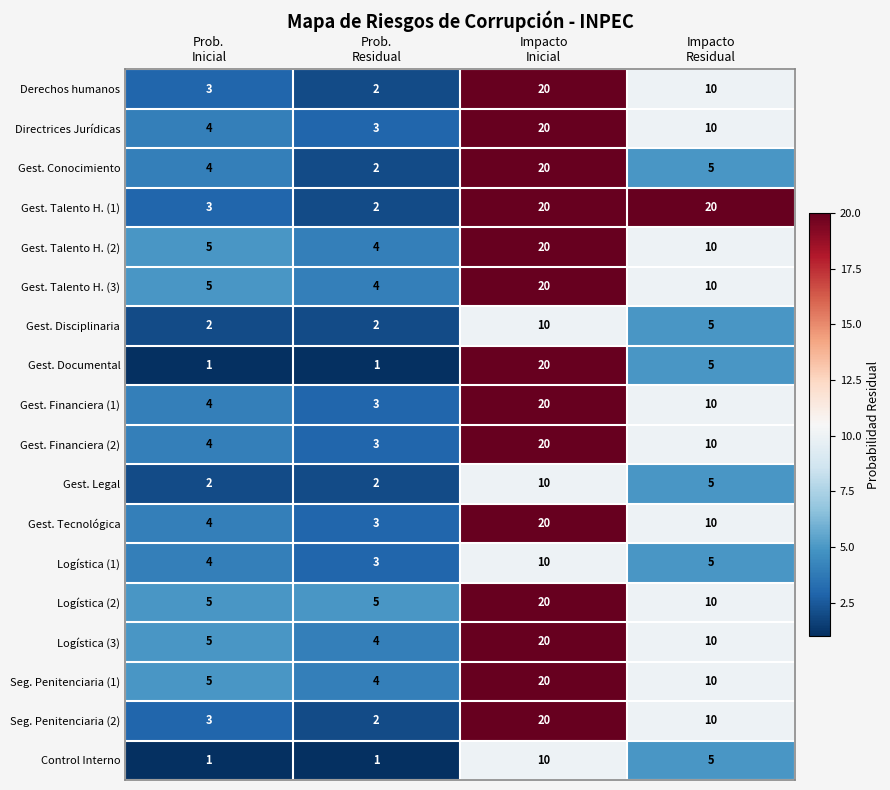

At how many categories does at least one series exceed 4?

4